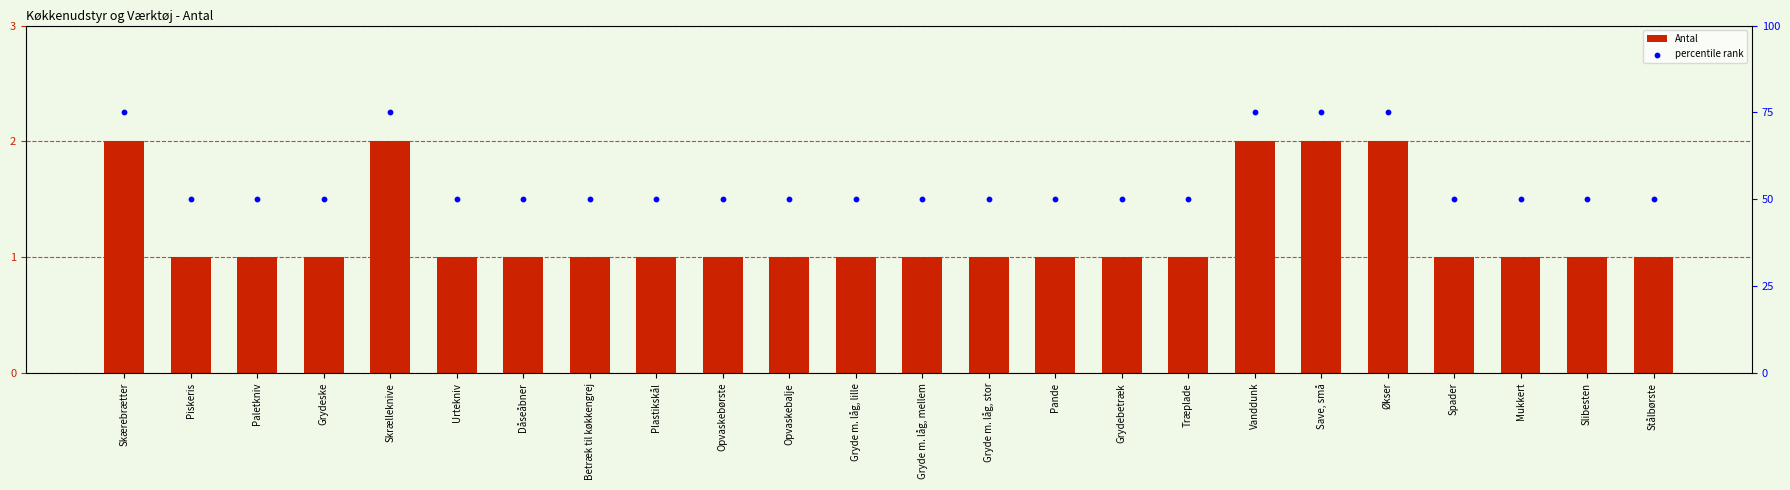

At which category is the sum across all series the highest?

Skærebrætter